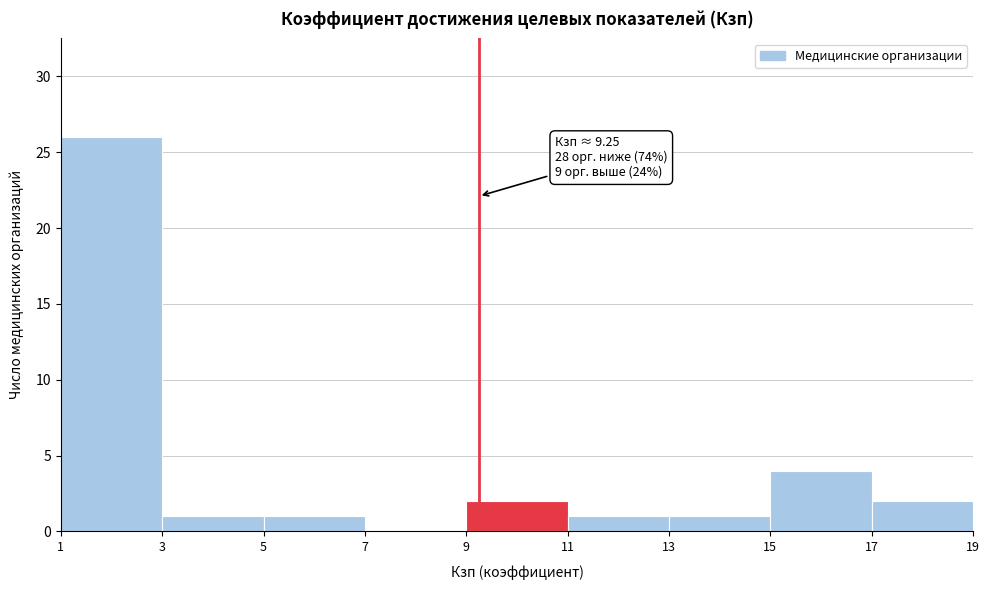

Over which range of the x-axis is the bar tallest?

1 to 3